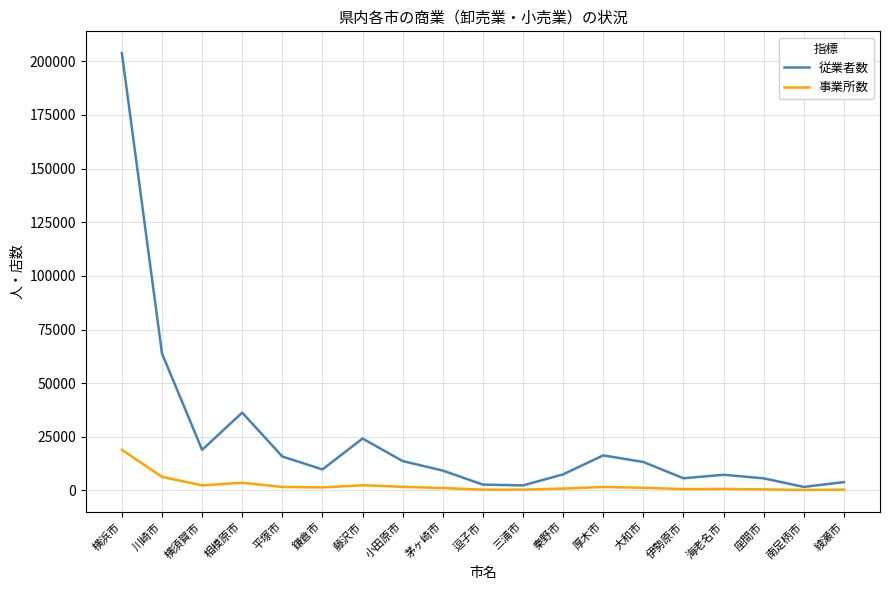

Is the value of 従業者数 at 三浦市 greater than the value of 事業所数 at 南足柄市?

Yes